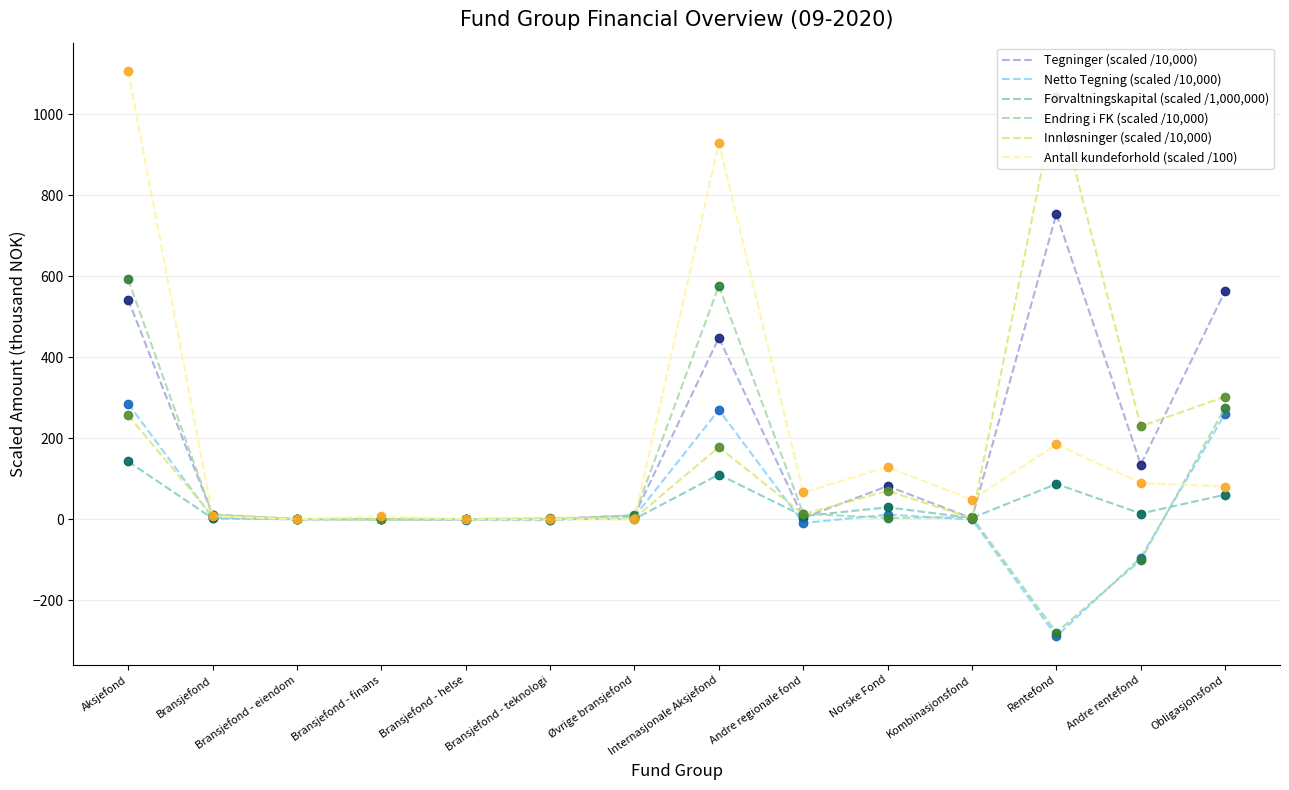

Rank the series by their maximum value, from lowest to highest.

Forvaltningskapital (scaled /1,000,000), Netto Tegning (scaled /10,000), Endring i FK (scaled /10,000), Tegninger (scaled /10,000), Innløsninger (scaled /10,000), Antall kundeforhold (scaled /100)